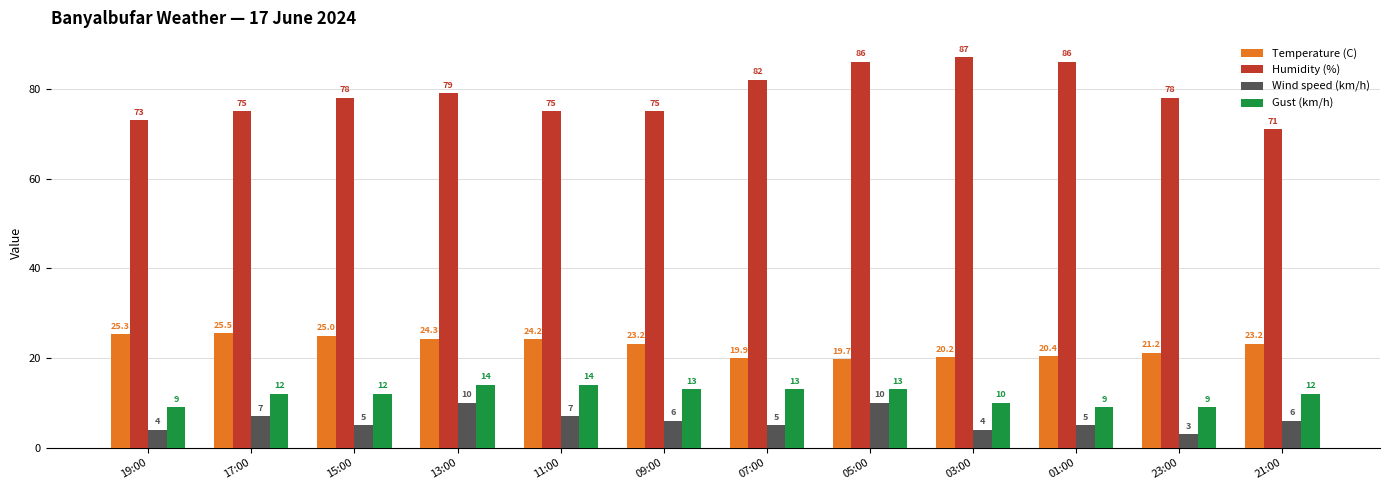

What is the label of the 7th bar from the right?

09:00